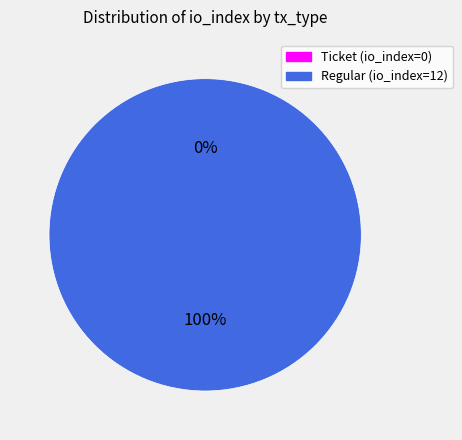

What is the smallest slice in the pie chart?

tx_type: Ticket (io_index=0)